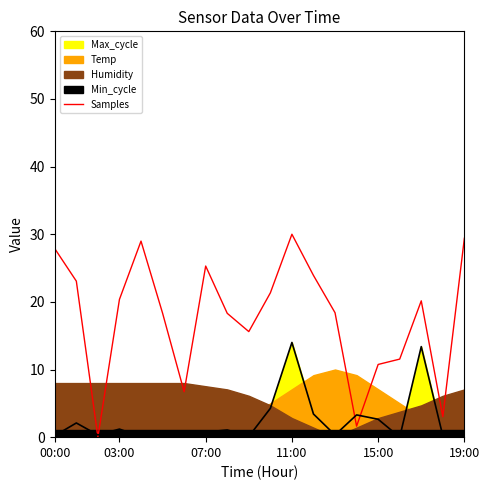

Is it true that Max_cycle equals 20.6 at 11:00?

False